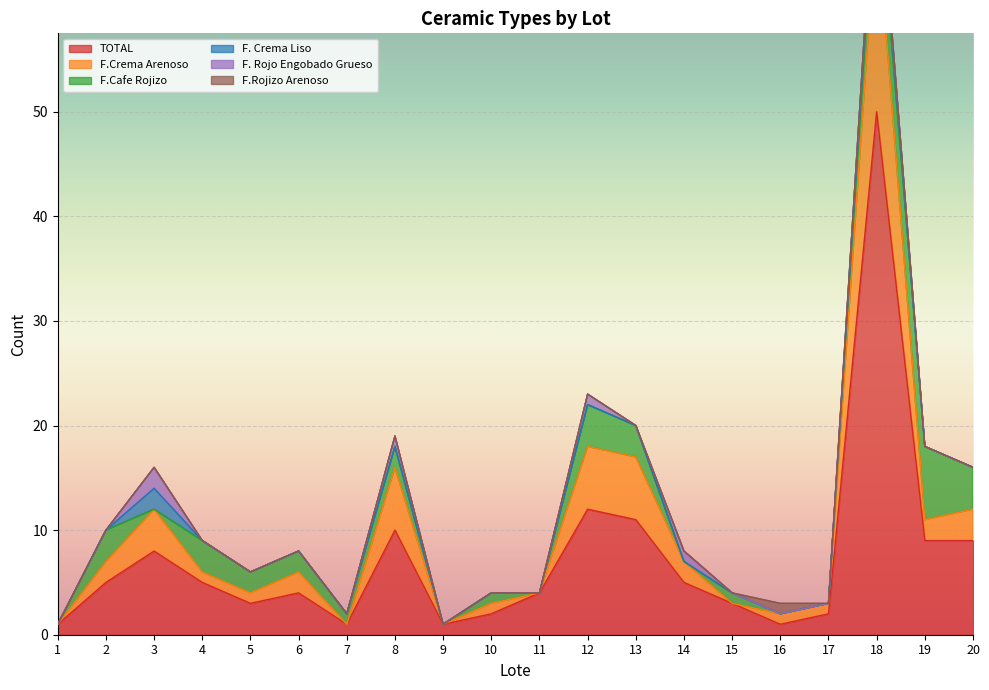

How many data points does each series have?

20